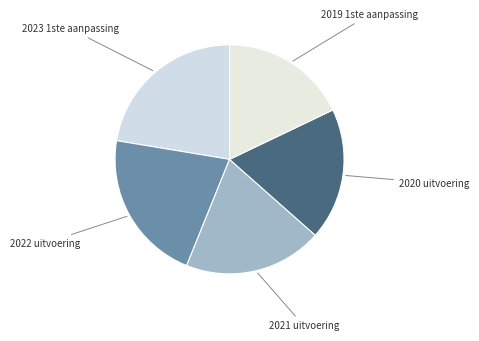

How many slices are in this pie chart?

5